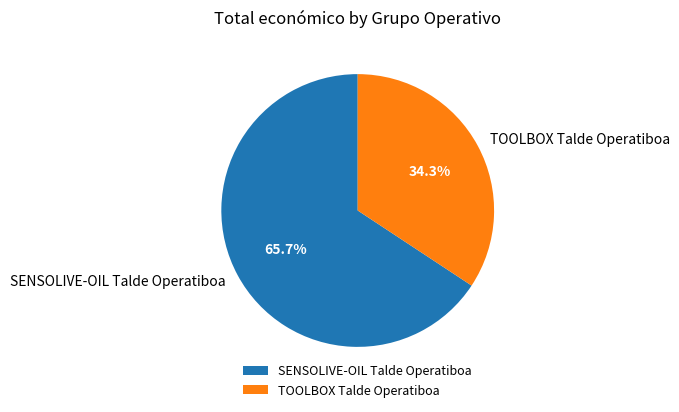

To the nearest percent, what is the difference between the SENSOLIVE-OIL Talde Operatiboa and TOOLBOX Talde Operatiboa slice percentages?

31%